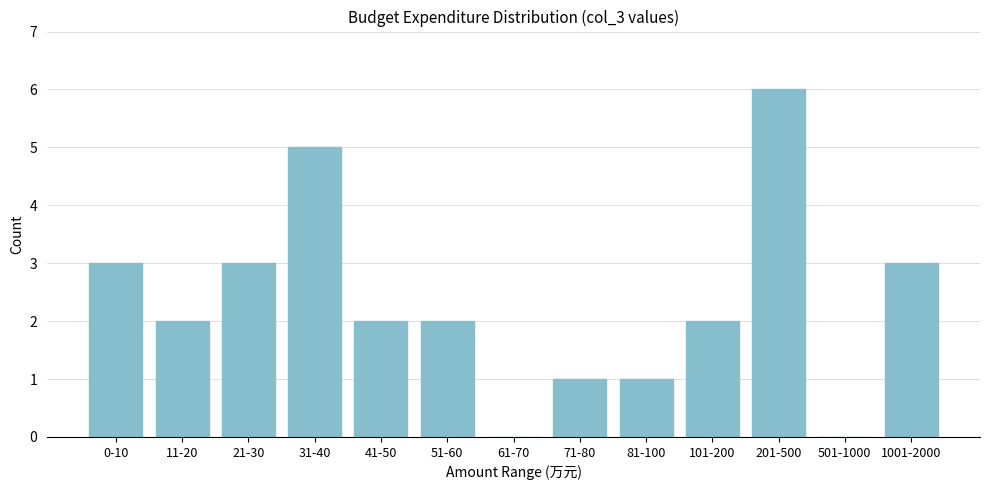

Reading left to right, transcribe all the data shown in this chart.

0-10=3	11-20=2	21-30=3	31-40=5	41-50=2	51-60=2	61-70=0	71-80=1	81-100=1	101-200=2	201-500=6	501-1000=0	1001-2000=3